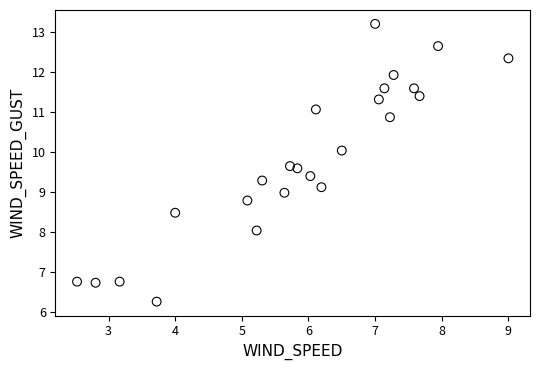

What is the range of X values (max minus min)?

6.5